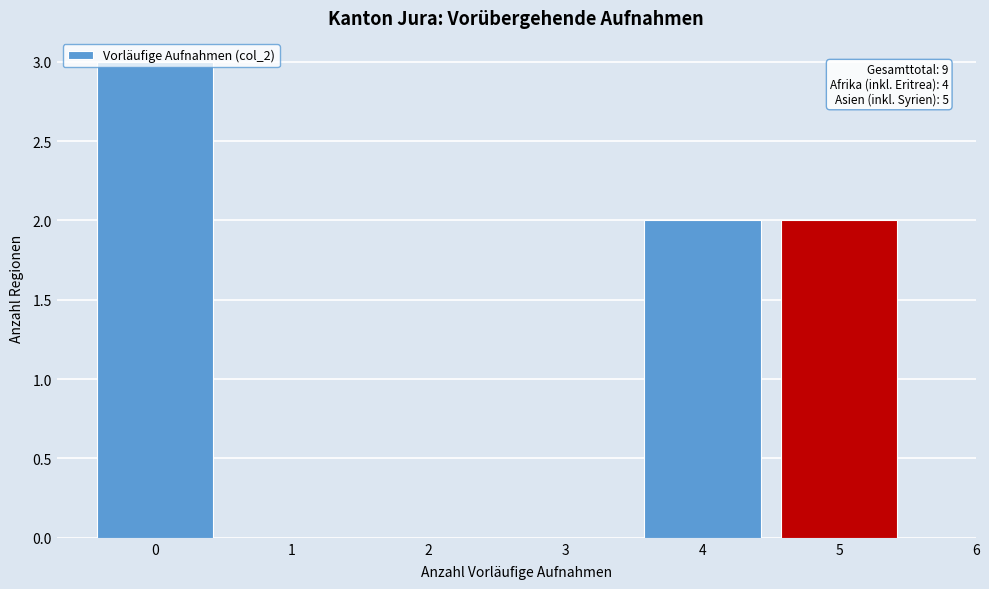

Which range on the x-axis has the tallest bar?

-0.5 to 0.5